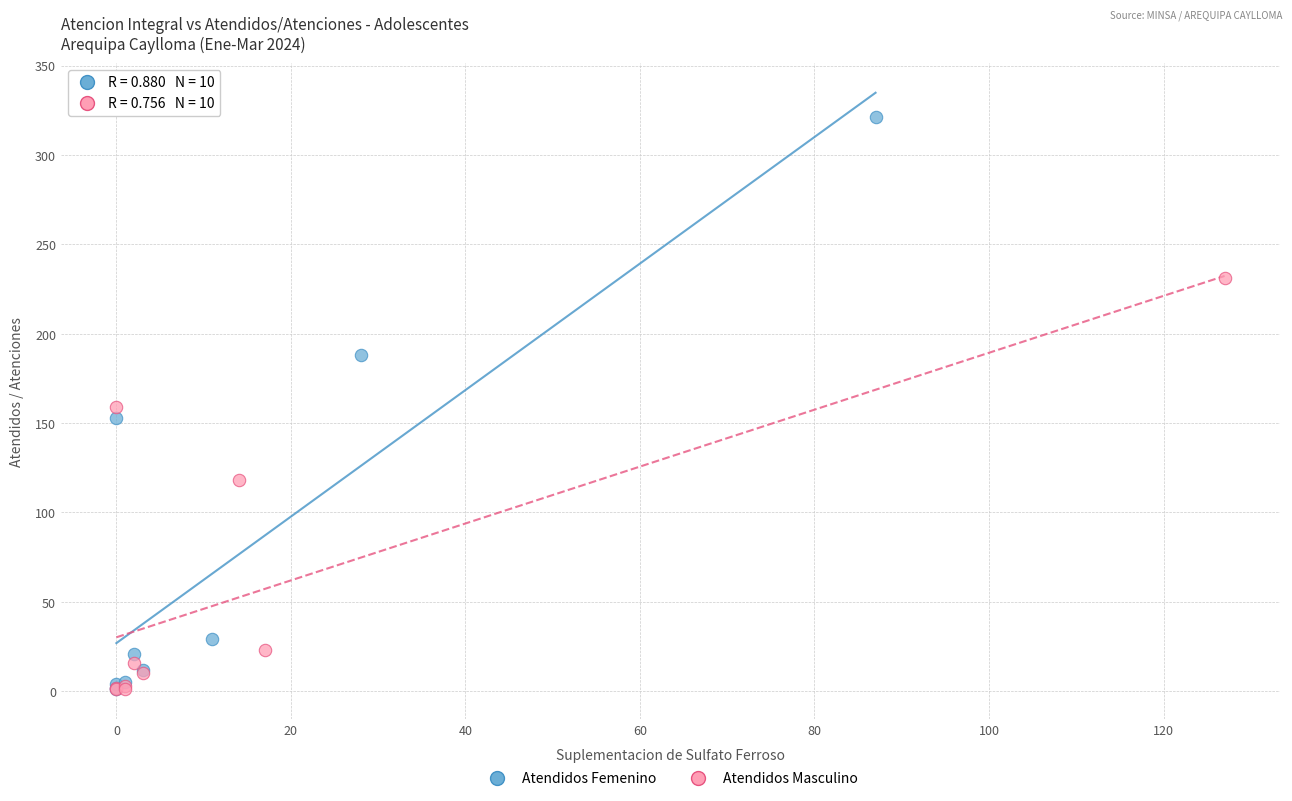

Which series has the largest Y range (max minus min)?

Atendidos Femenino